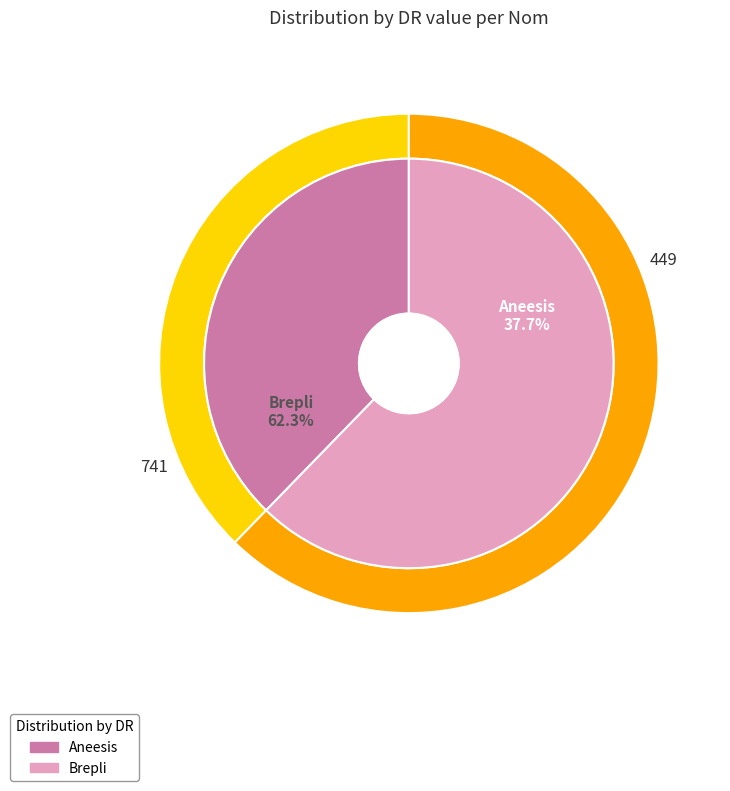

Which category has the biggest portion of the pie?

Brepli